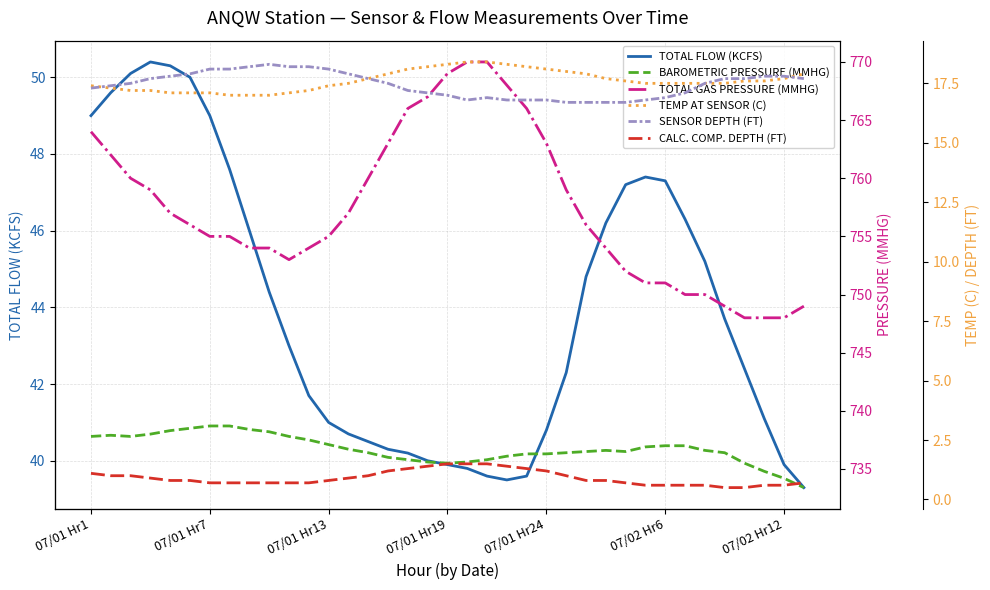

At how many categories does at least one series exceed 540?

37